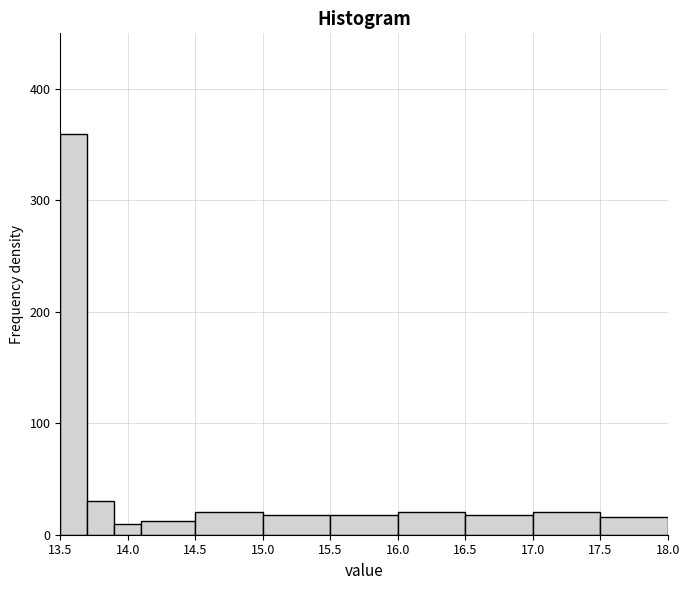

Reading left to right, list every bar in this chart as the range it spans on the x-axis followed by its height. The values are not printed on the chart, so give them approximately, as read against the axis.

13.5 to 13.7: 360
13.7 to 13.9: 30
13.9 to 14.1: 10
14.1 to 14.5: 10
14.5 to 15.0: 20
15.0 to 15.5: 20
15.5 to 16.0: 20
16.0 to 16.5: 20
16.5 to 17.0: 20
17.0 to 17.5: 20
17.5 to 18.0: 20